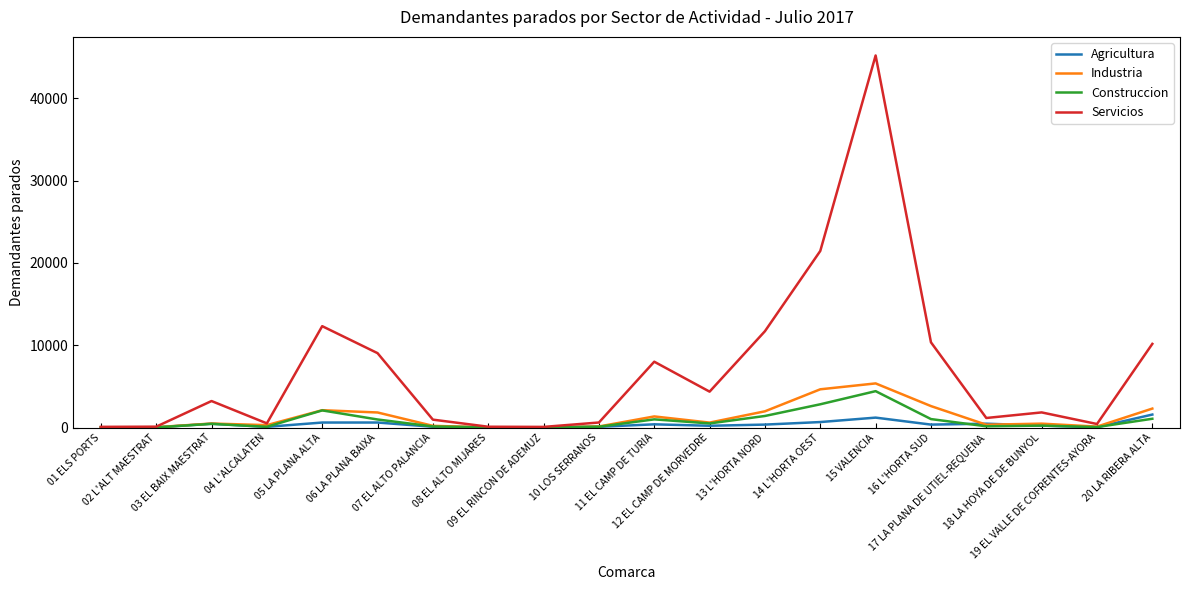

What is the greatest value displayed?

45220